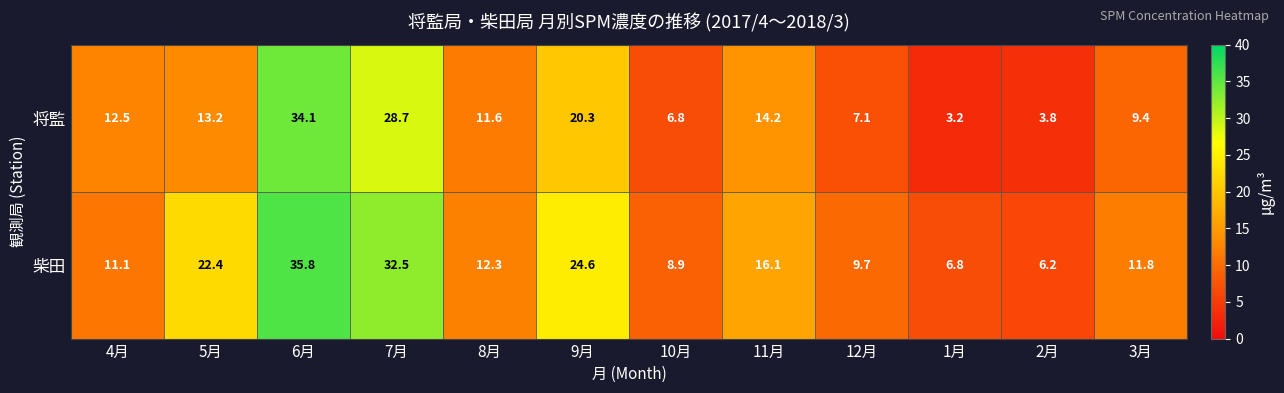

Reading left to right, list all the values displayed in this chart.

将監: 12.5	13.2	34.1	28.7	11.6	20.3	6.8	14.2	7.1	3.2	3.8	9.4
柴田: 11.1	22.4	35.8	32.5	12.3	24.6	8.9	16.1	9.7	6.8	6.2	11.8